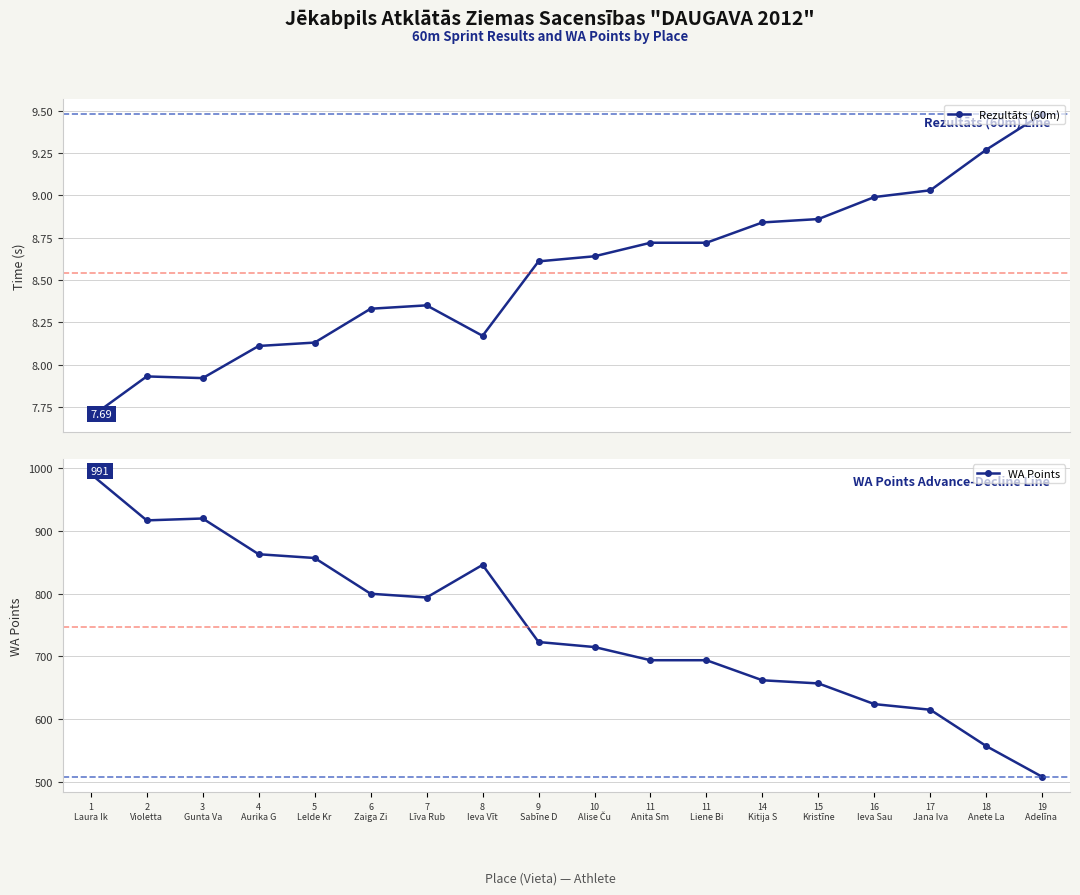

What is the label of the 10th point from the right?

9
Sabīne D